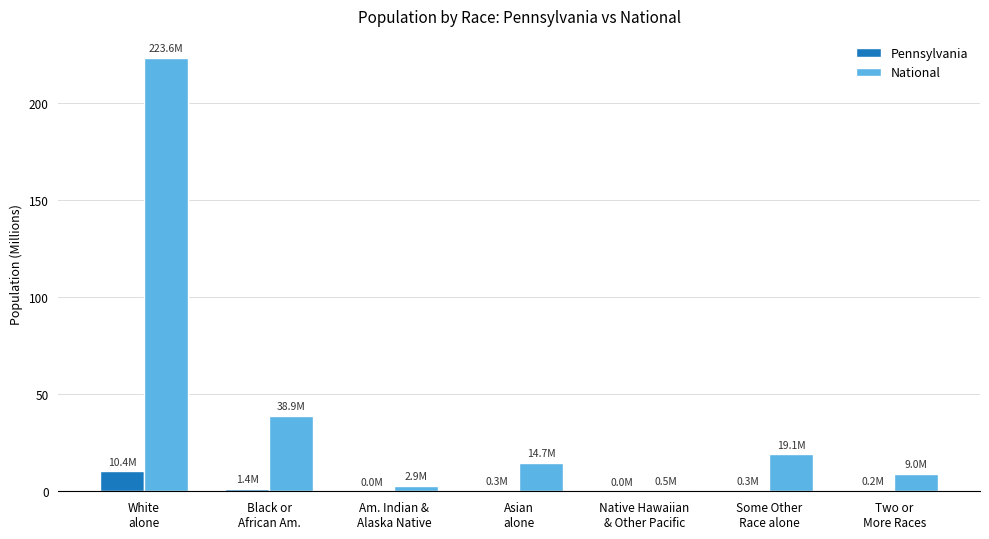

What is the greatest value displayed?

223.6